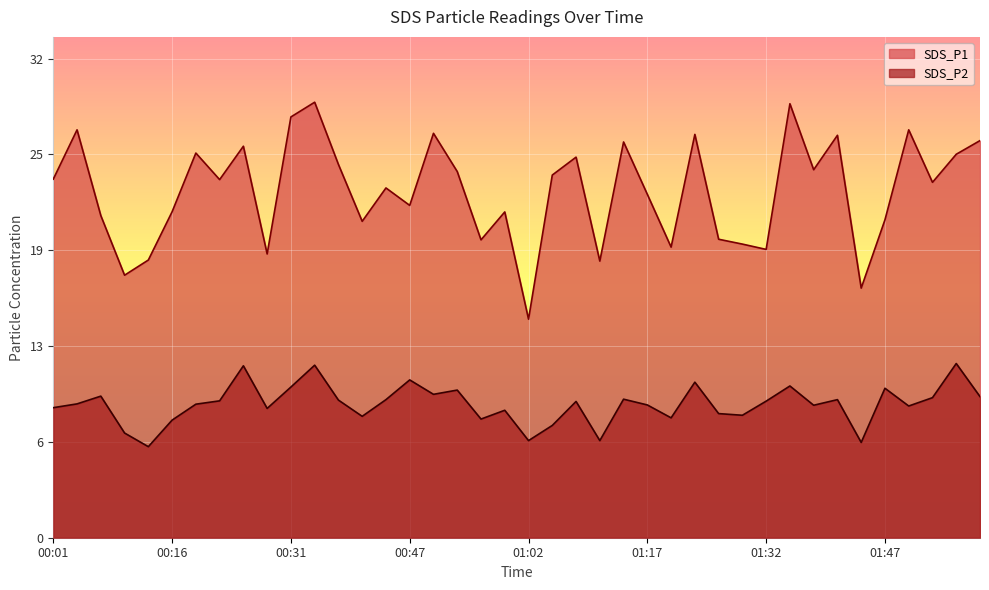

At which label does SDS_P1 first exceed 23?

00:01